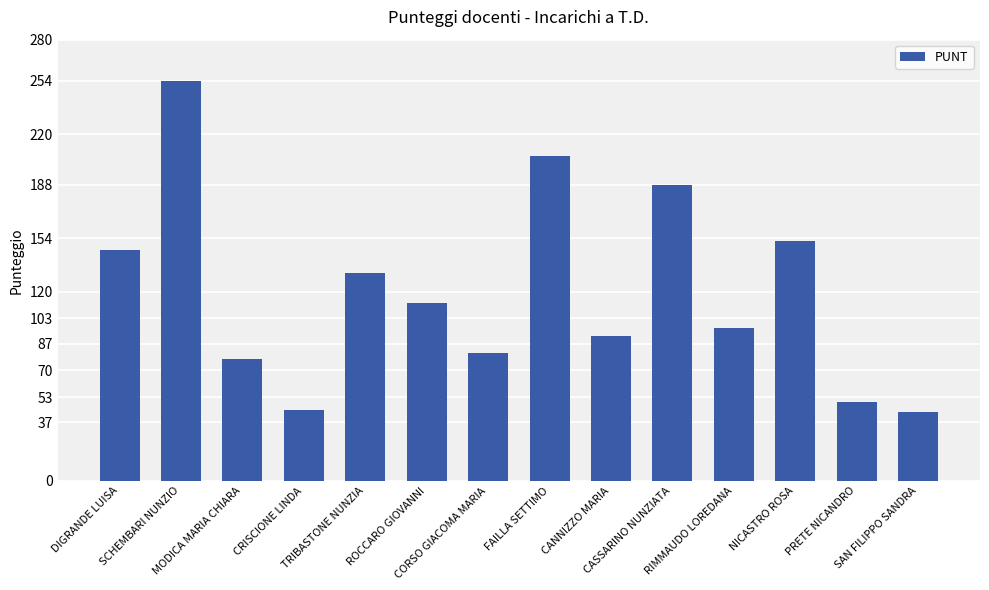

The chart shows a value of 188.0 at CASSARINO NUNZIATA. True or false?

True